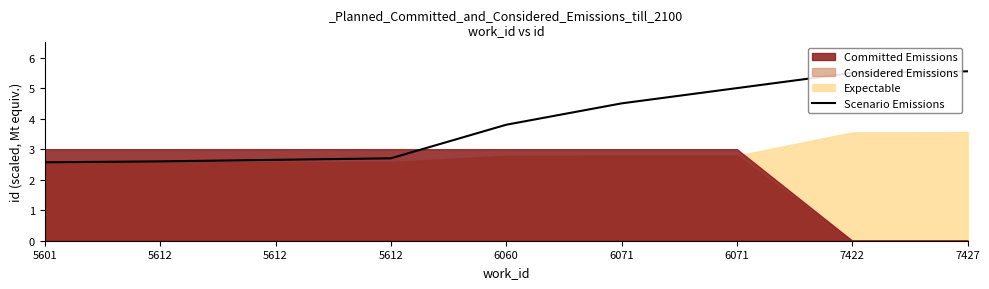

List the labels in order of value, largest first.

7427, 7422, 6071, 6071, 6060, 5612, 5612, 5612, 5601